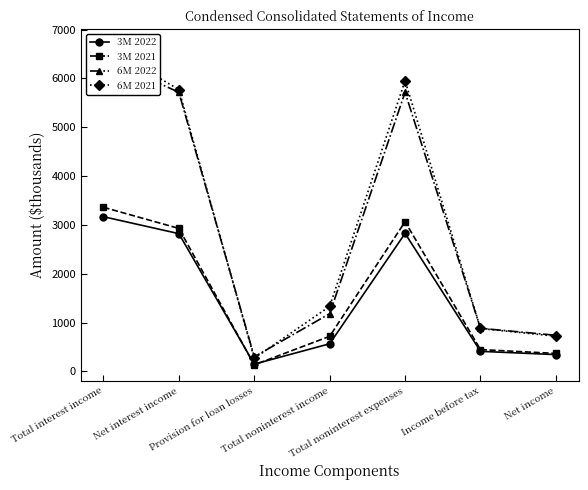

What is the sum of the 3M 2021 values at Income before tax and Total noninterest expenses?

3514